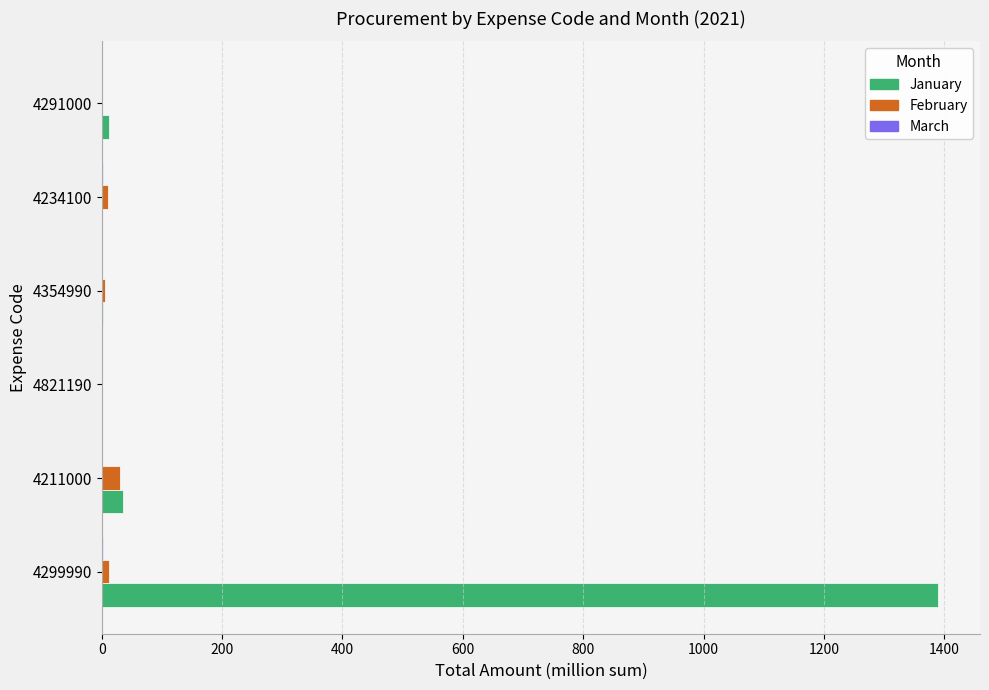

Is the value of February at 4291000 greater than the value of January at 4299990?

No